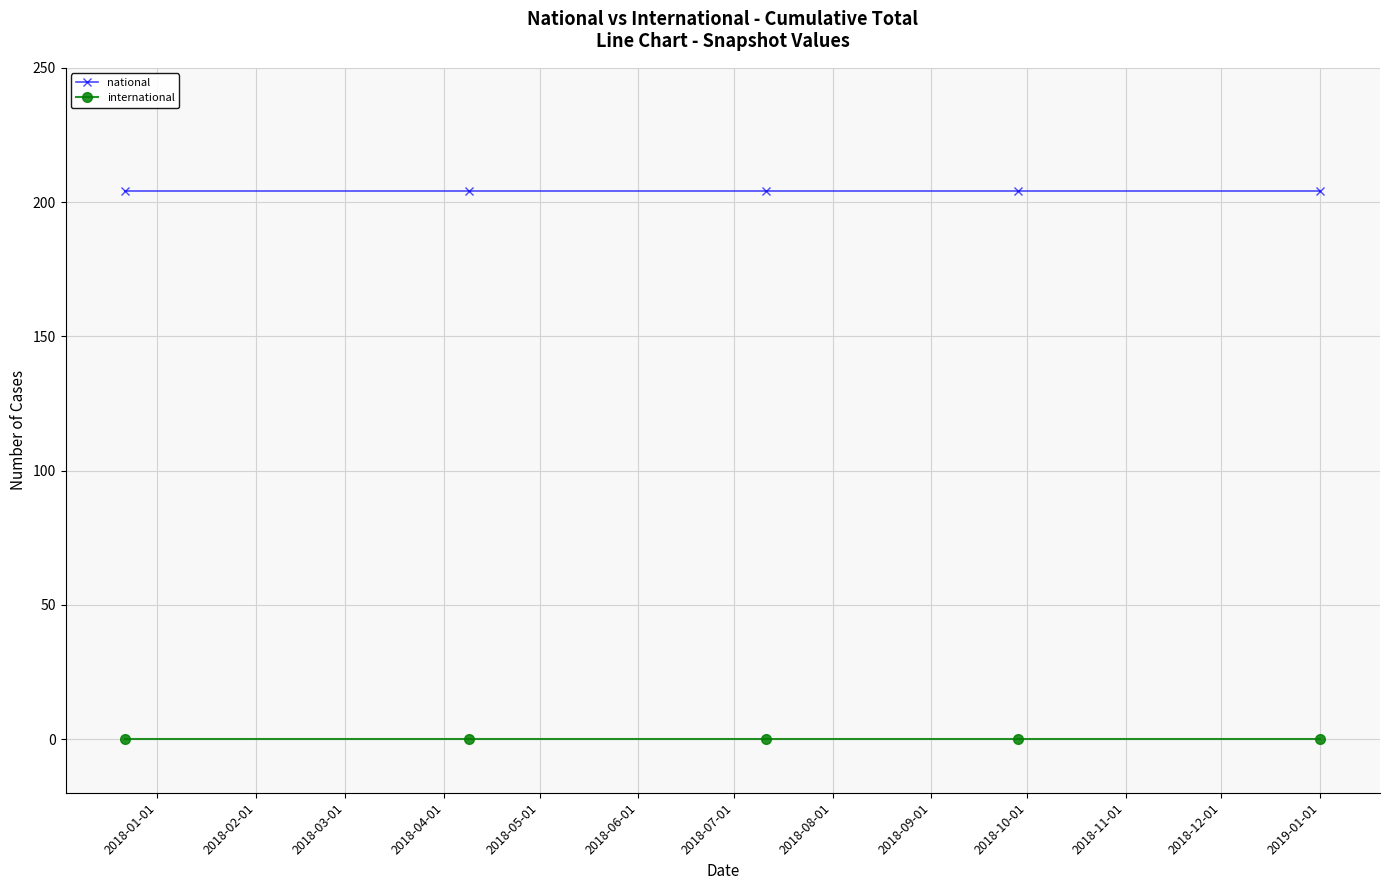

How many lines are shown in the chart?

2